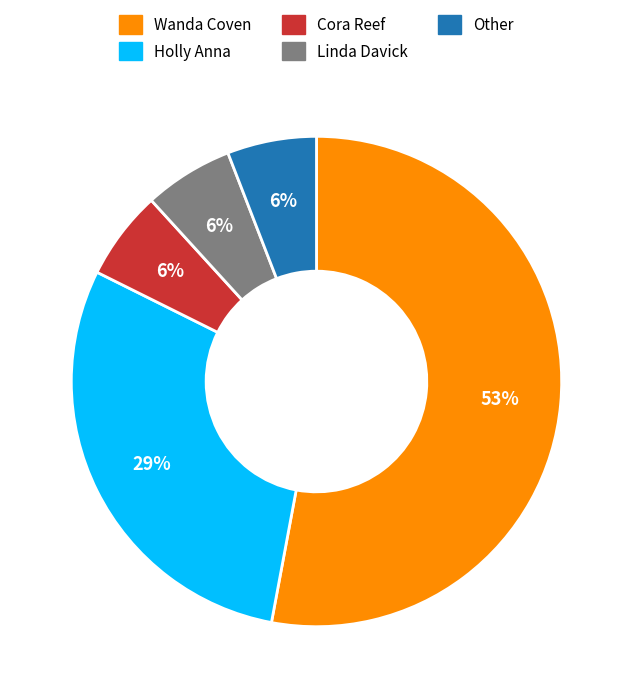

Combined, do Wanda Coven and Holly Anna account for over 50%?

Yes